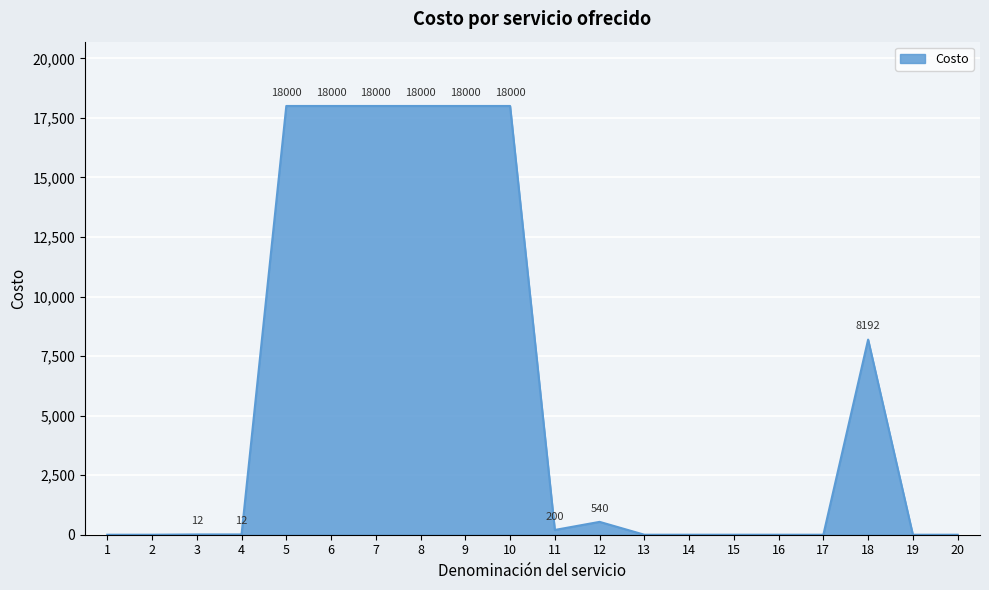

What is the greatest value displayed?

18000